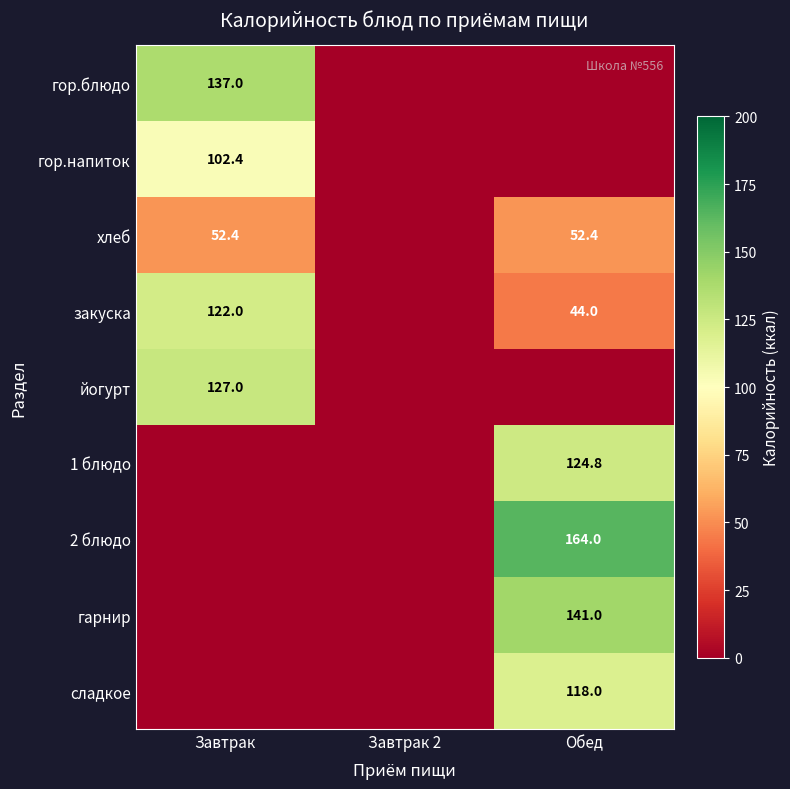

The value of гор.напиток at Завтрак is 102.4. True or false?

True